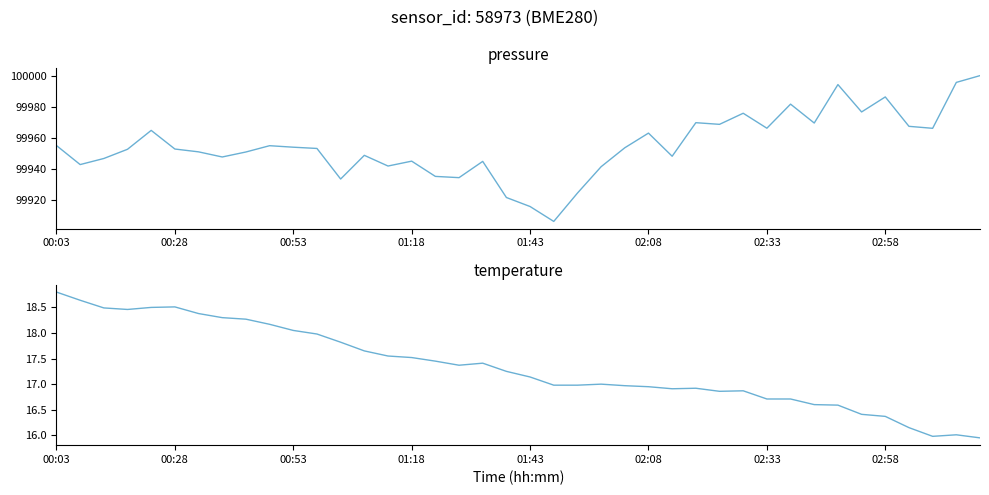

What is the sum of the temperature values at 18 and 23?

34.4